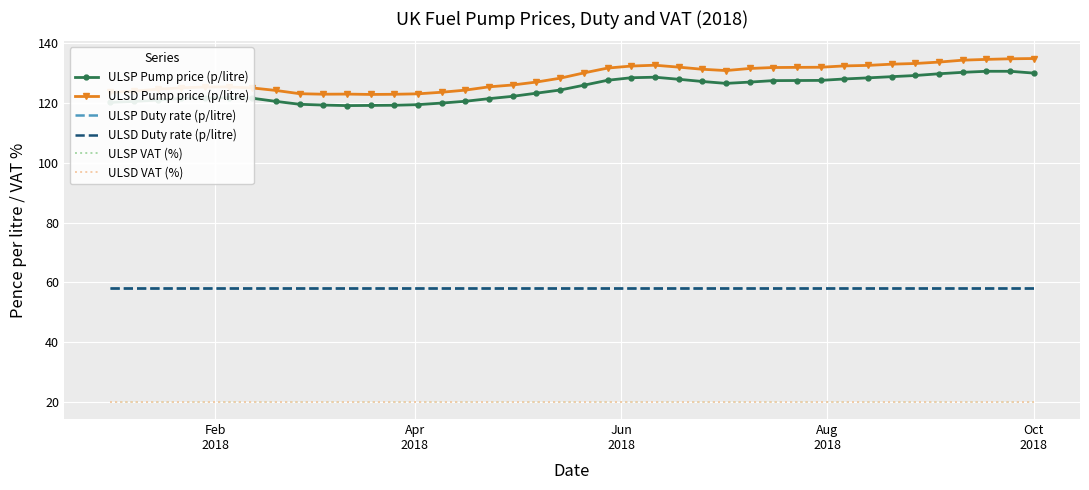

True or false: ULSD Pump price (p/litre) has more than 1 interior local peaks.

True